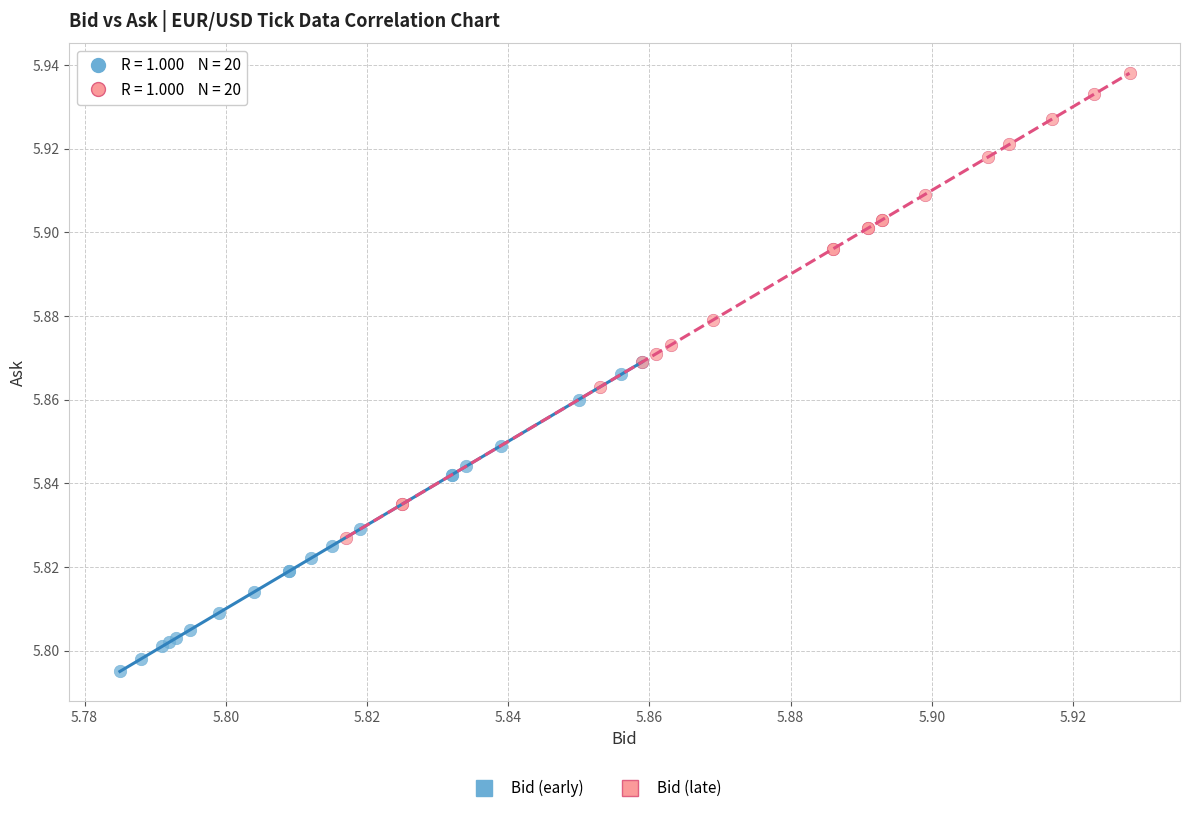

Which series contains the lowest Y value?

Bid (early)